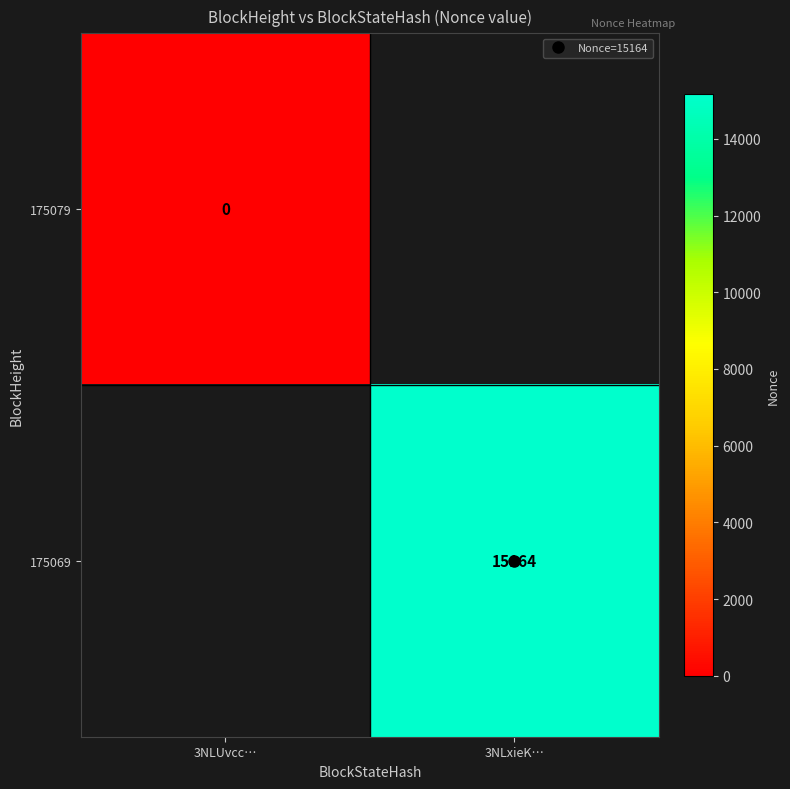

List the series in order of their overall mean, lowest first.

175079, 175069